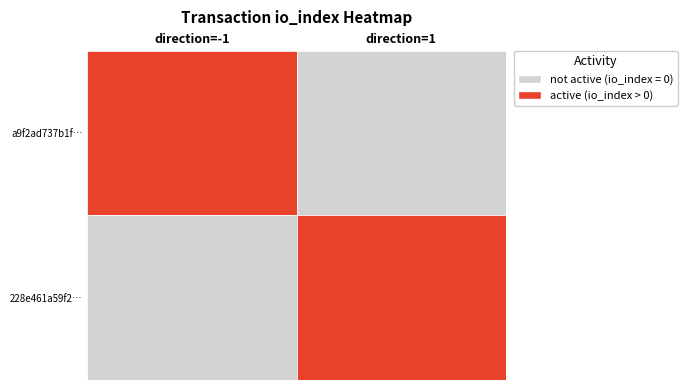

At io_index, list the series in order from largest to smallest.

a9f2ad737b1fb69c6e6bd28367fa7630a120273, 228e461a59f2c98651ffb15f8574a85937af56d